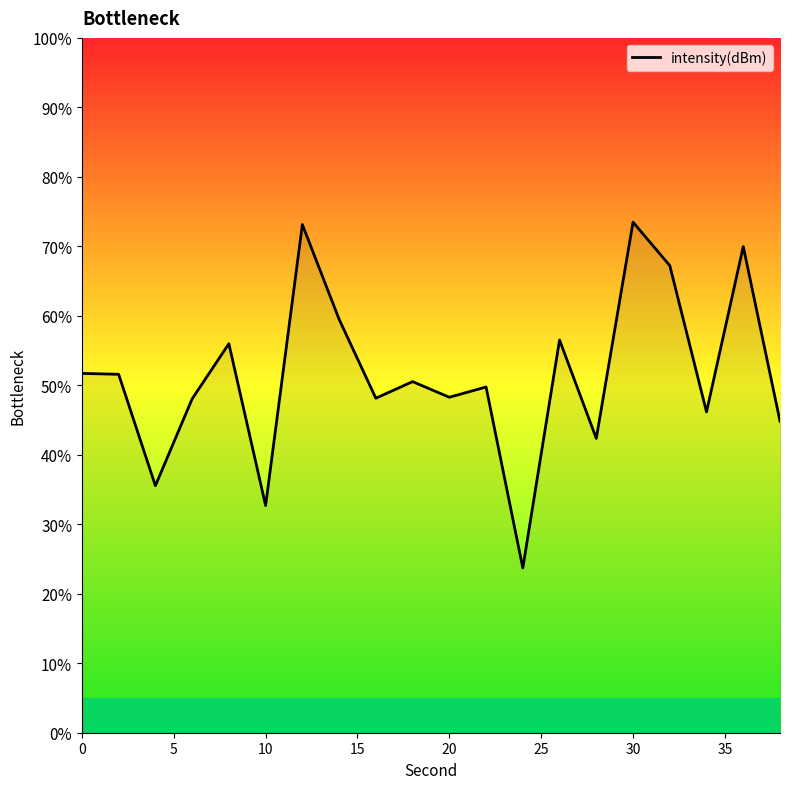

What is the difference between the maximum and minimum values?

49.8